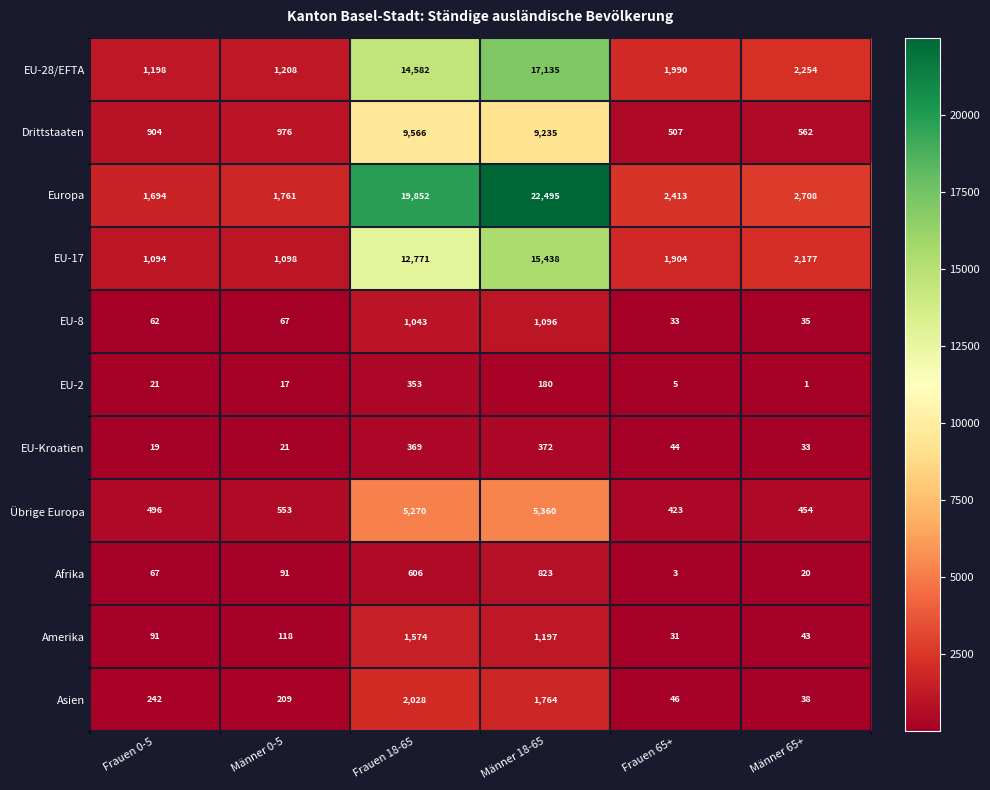

Which category has the highest value in the Afrika series?

Männer 18-65